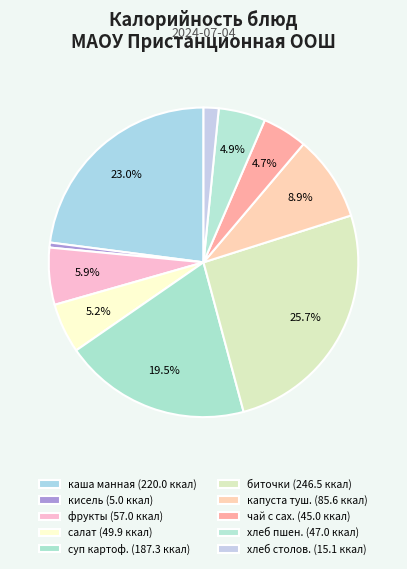

How many segments does this pie chart have?

10